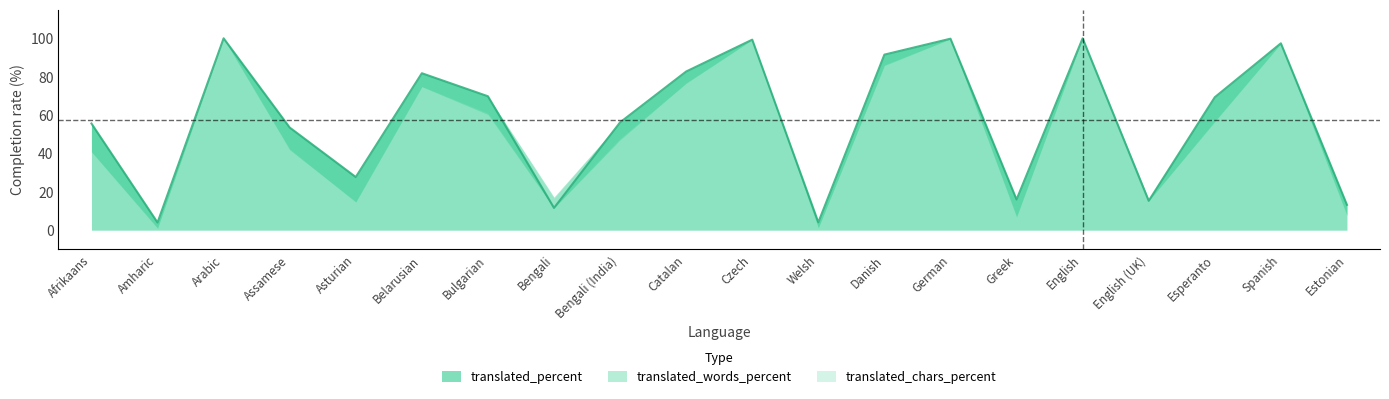

How many categories are shown in the chart?

20